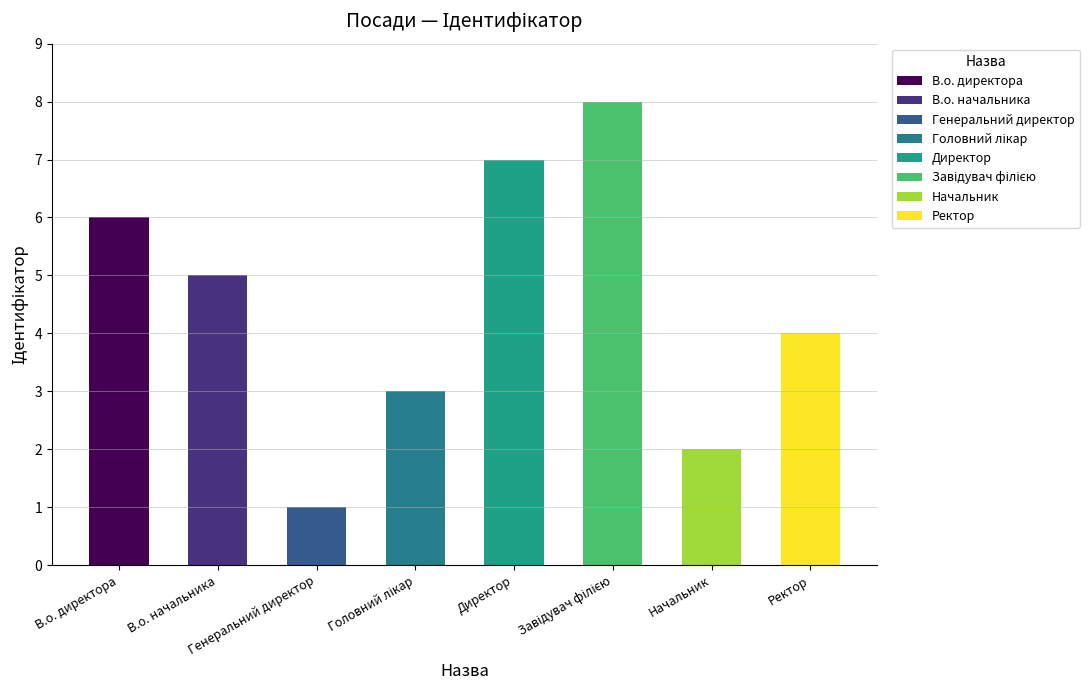

True or false: the data shows 4 at Ректор.

True